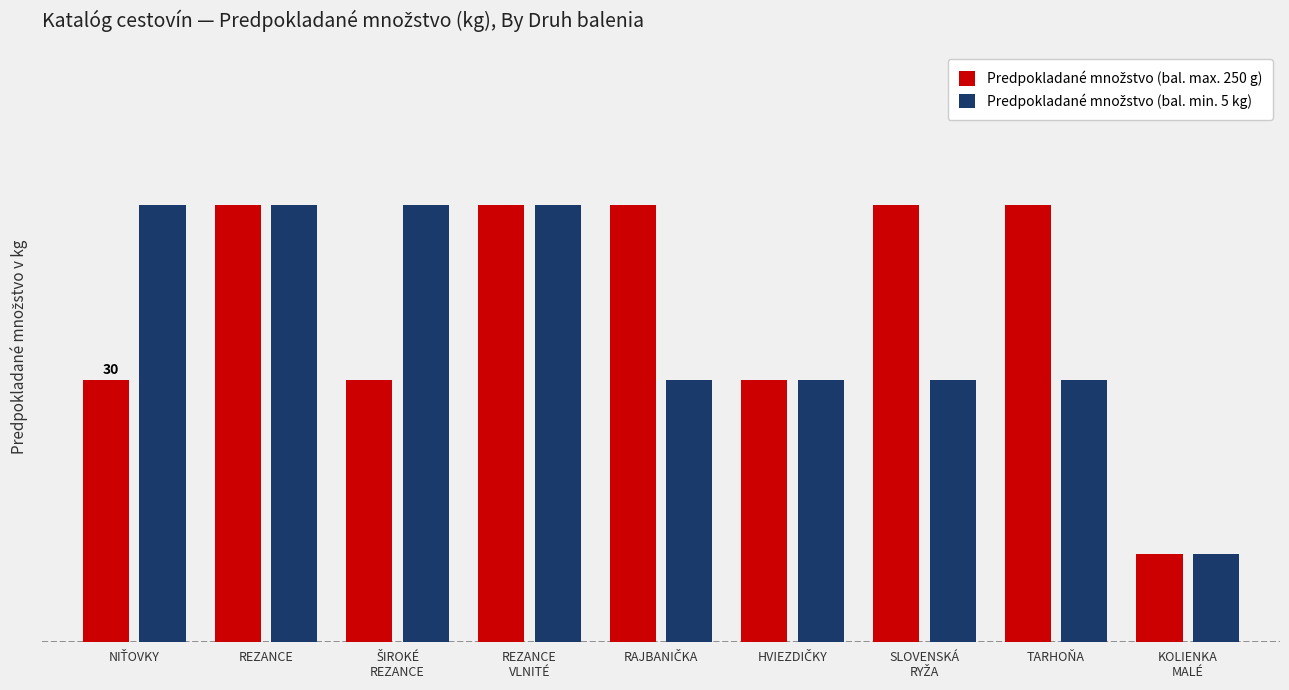

Does the chart contain any negative values?

No